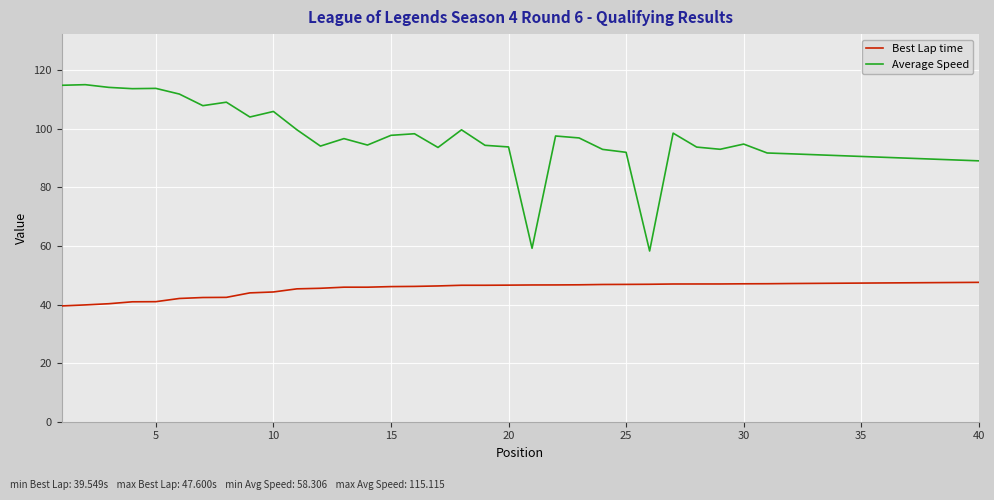

Which series has the largest total across all categories?

Average Speed